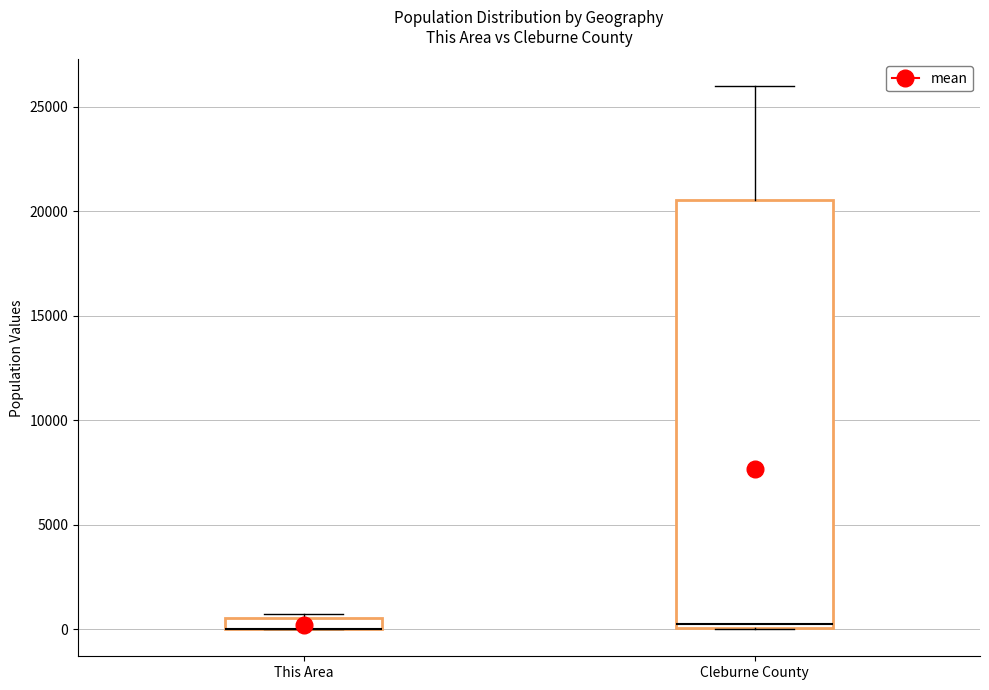

Where is the lower edge of the box for Cleburne County on the y-axis? The values are not printed on the chart, so give them approximately, as read against the axis.

0